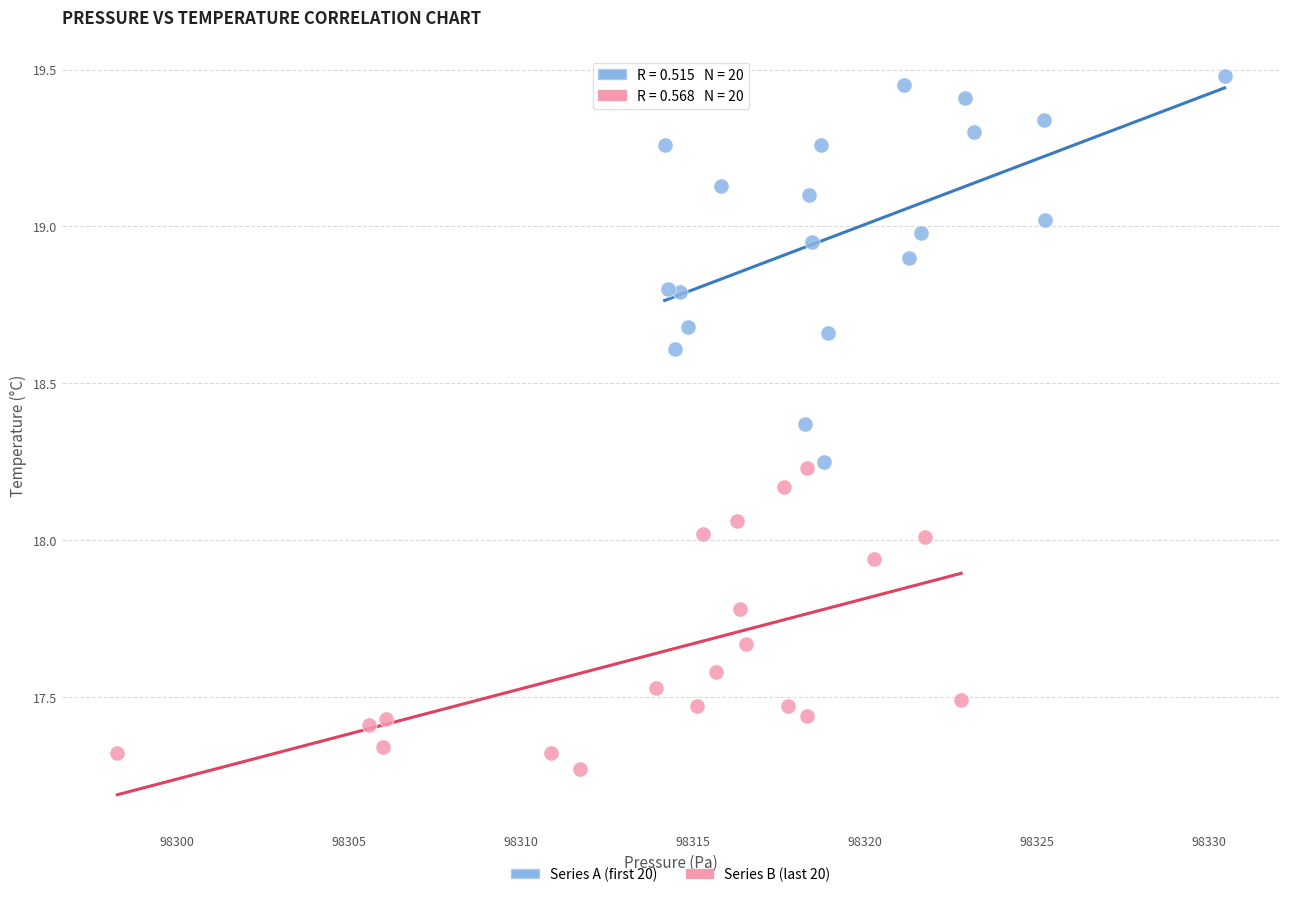

Which series contains the highest Y value?

Series A (first 20)